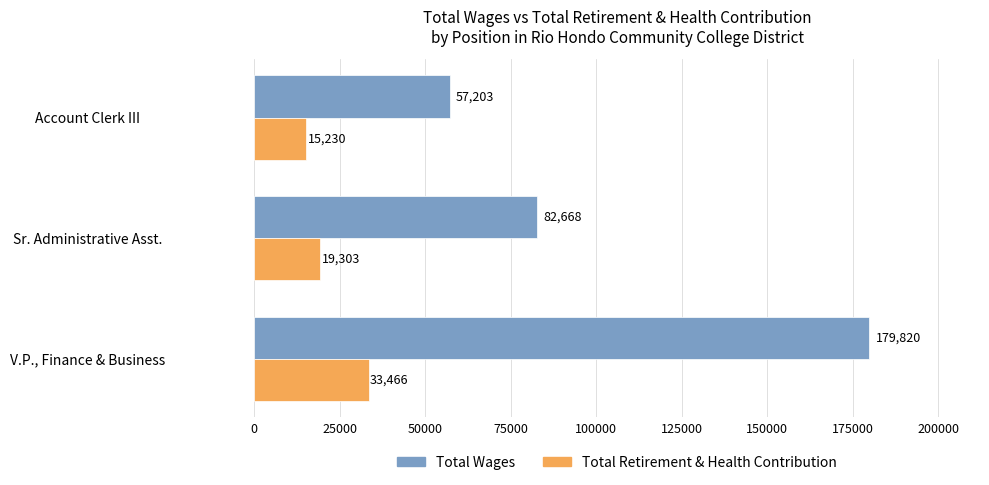

Rank the series at Account Clerk III from highest to lowest value.

Total Wages, Total Retirement & Health Contribution